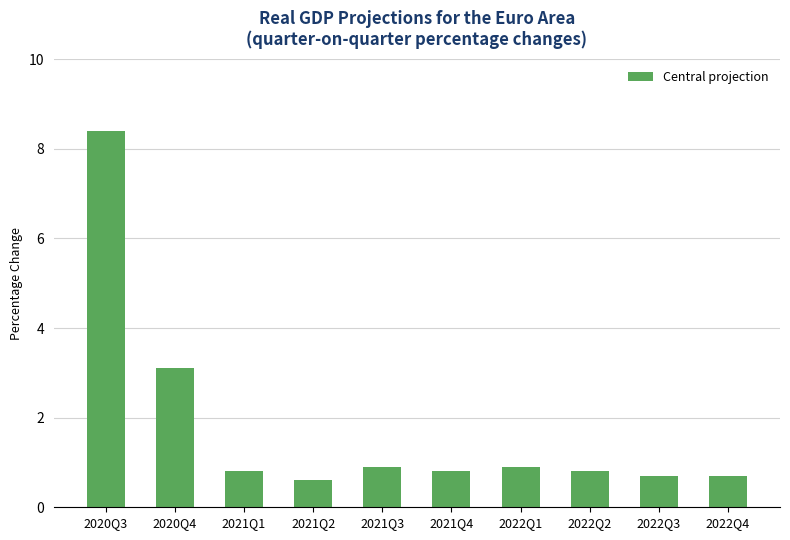

What position from the left is 2021Q4?

6